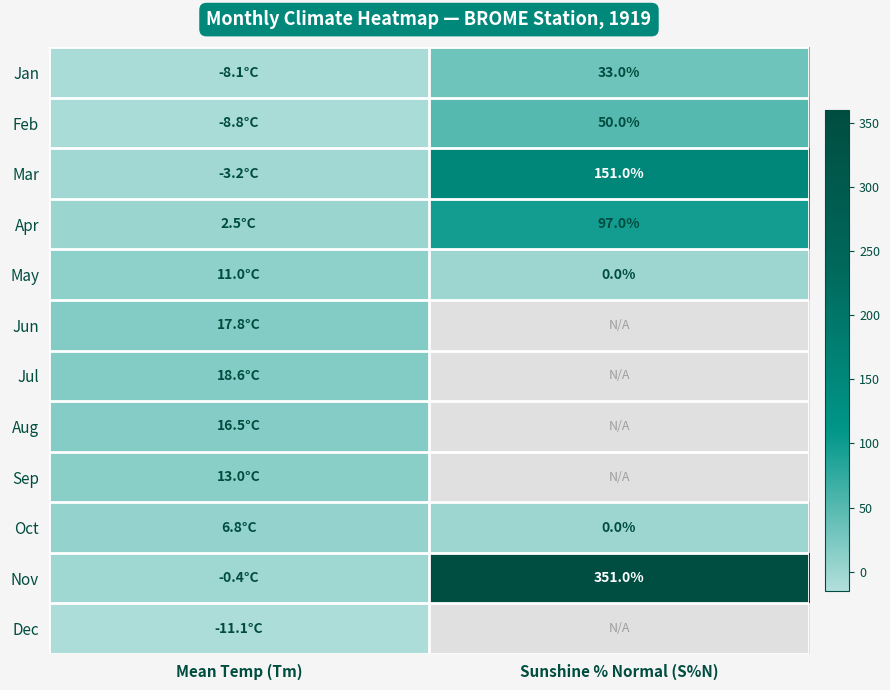

At which category is the sum across all series the highest?

Mean Temp (Tm)